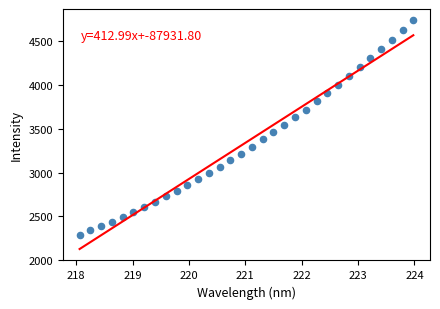

What is the range of X values (max minus min)?

5.9